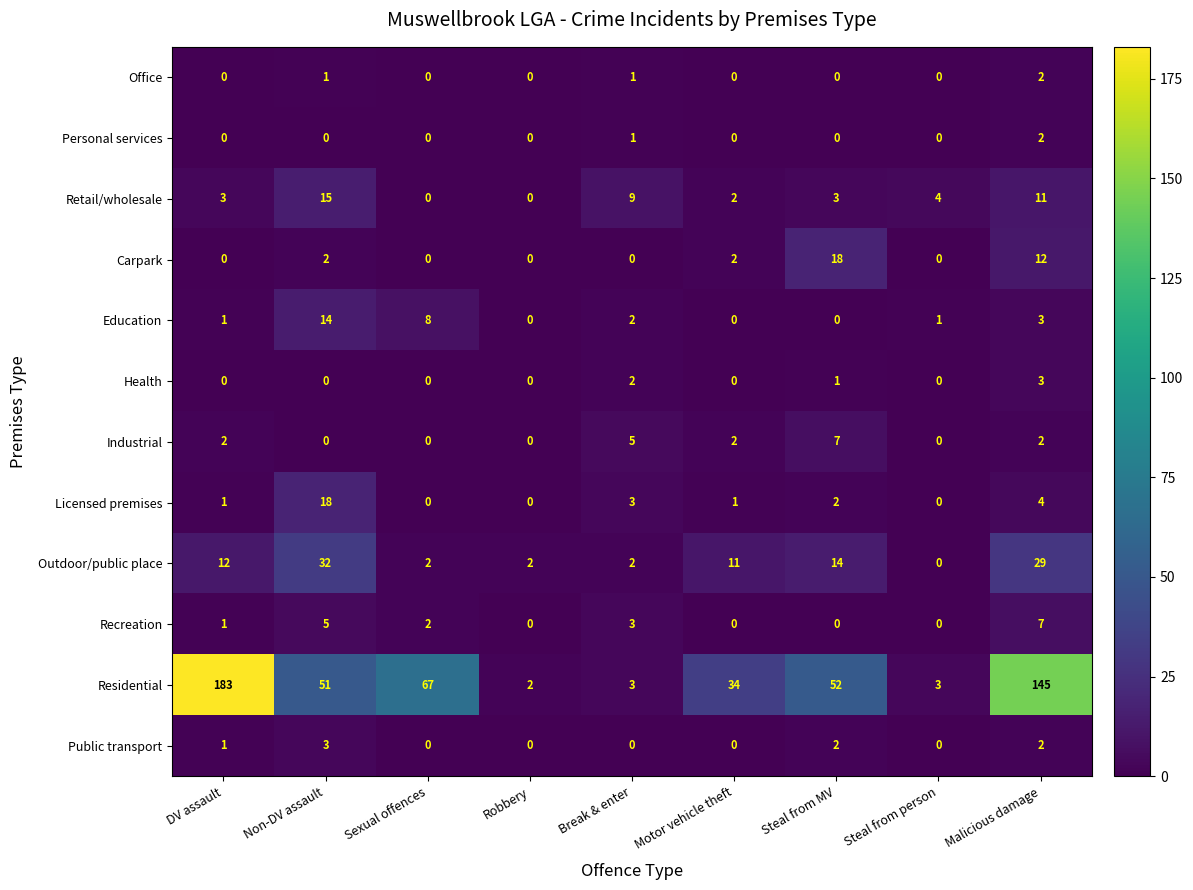

Which series has the largest total across all categories?

Residential